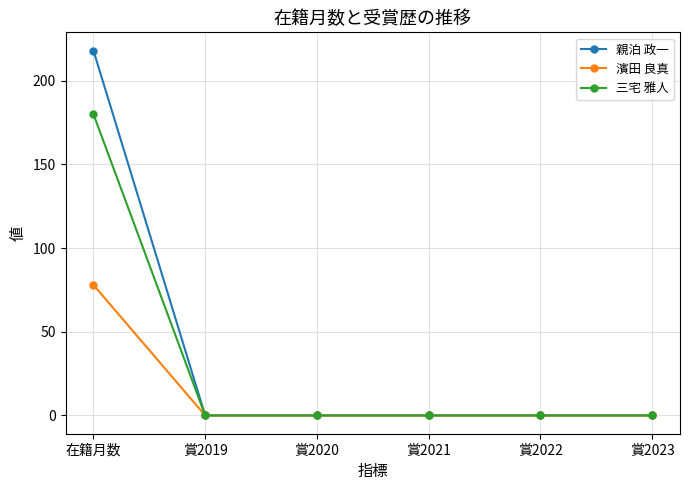

List the series in order of their peak value, highest first.

親泊 政一, 三宅 雅人, 濱田 良真